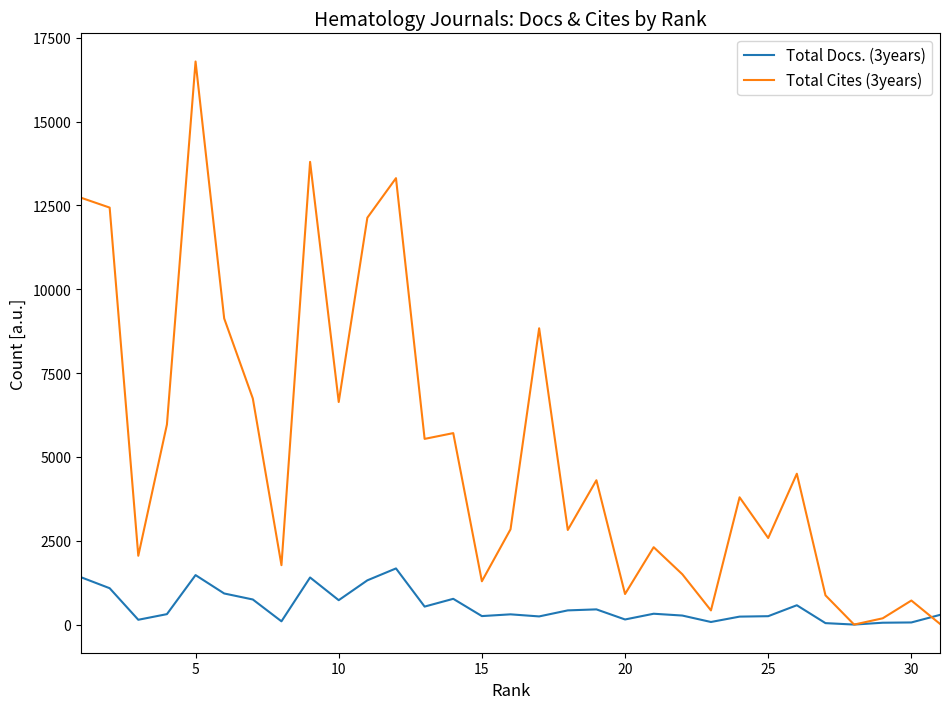

Which series has the largest range (max minus min)?

Total Cites (3years)